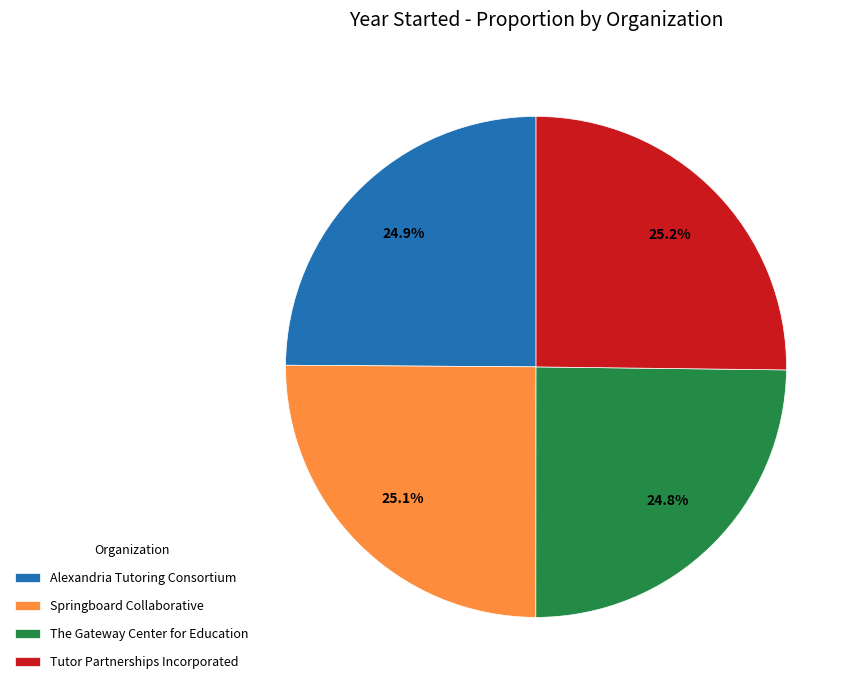

Does any single category account for the majority?

No